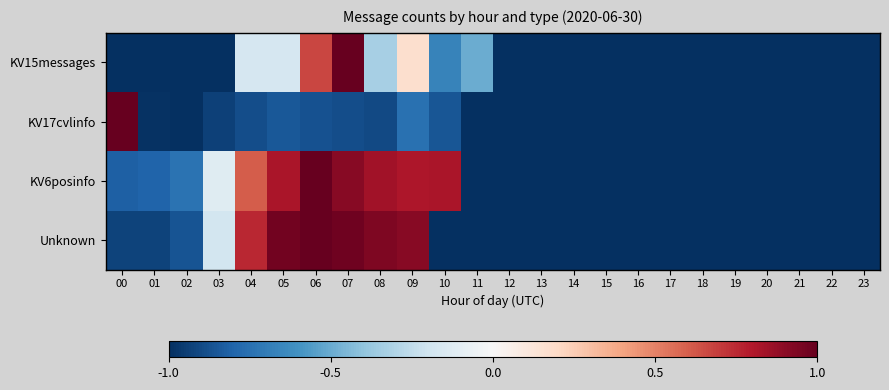

Reading left to right, list all the values displayed in this chart.

KV15messages: 00=-1.0	01=-1.0	02=-1.0	03=-1.0	04=-0.2	05=-0.2	06=0.7	07=1.0	08=-0.3	09=0.2	10=-0.7	11=-0.5	12=-1.0	13=-1.0	14=-1.0	15=-1.0	16=-1.0	17=-1.0	18=-1.0	19=-1.0	20=-1.0	21=-1.0	22=-1.0	23=-1.0
KV17cvlinfo: 00=1.0	01=-1.0	02=-1.0	03=-0.9	04=-0.9	05=-0.9	06=-0.9	07=-0.9	08=-0.9	09=-0.7	10=-0.9	11=-1.0	12=-1.0	13=-1.0	14=-1.0	15=-1.0	16=-1.0	17=-1.0	18=-1.0	19=-1.0	20=-1.0	21=-1.0	22=-1.0	23=-1.0
KV6posinfo: 00=-0.8	01=-0.8	02=-0.7	03=-0.1	04=0.6	05=0.8	06=1.0	07=0.9	08=0.8	09=0.8	10=0.8	11=-1.0	12=-1.0	13=-1.0	14=-1.0	15=-1.0	16=-1.0	17=-1.0	18=-1.0	19=-1.0	20=-1.0	21=-1.0	22=-1.0	23=-1.0
Unknown: 00=-0.9	01=-0.9	02=-0.9	03=-0.2	04=0.8	05=1.0	06=1.0	07=1.0	08=0.9	09=0.9	10=-1.0	11=-1.0	12=-1.0	13=-1.0	14=-1.0	15=-1.0	16=-1.0	17=-1.0	18=-1.0	19=-1.0	20=-1.0	21=-1.0	22=-1.0	23=-1.0